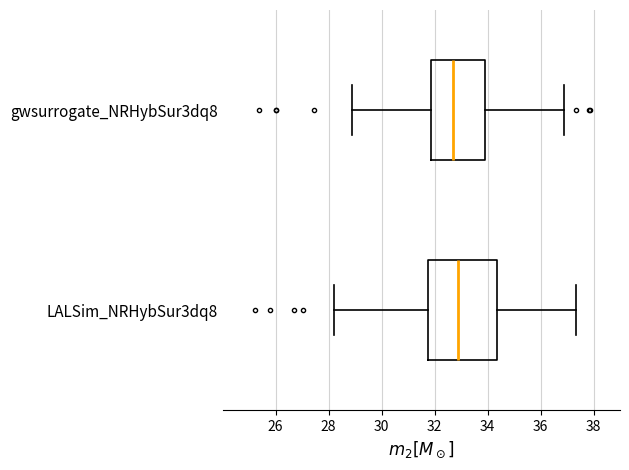

Which box is the widest, from its left edge to its right edge?

LALSim_NRHybSur3dq8